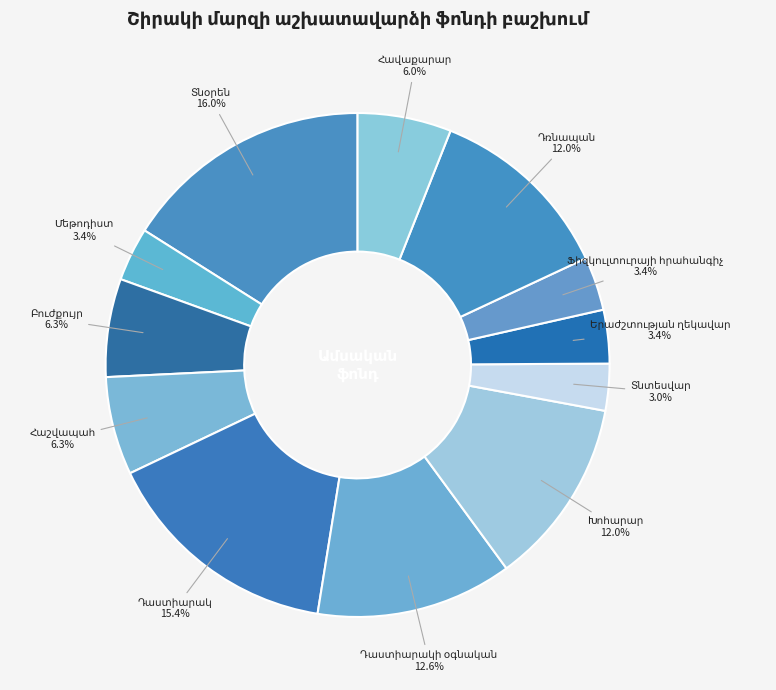

Count the number of slices in the pie.

12